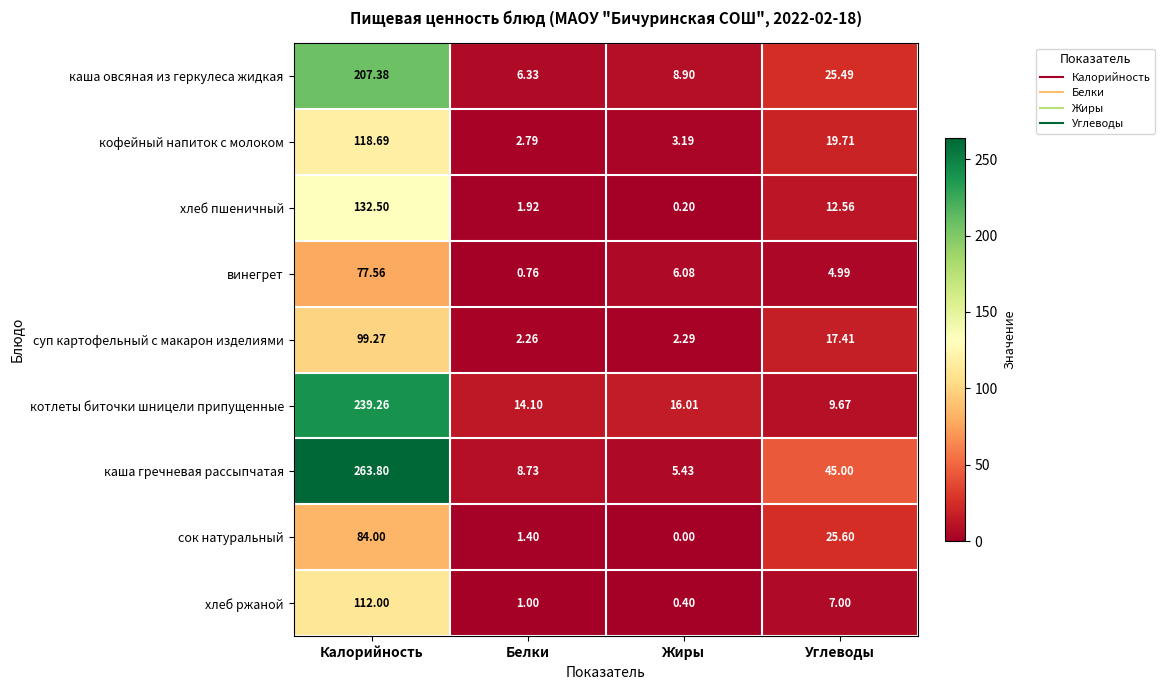

How many data points does each series have?

4